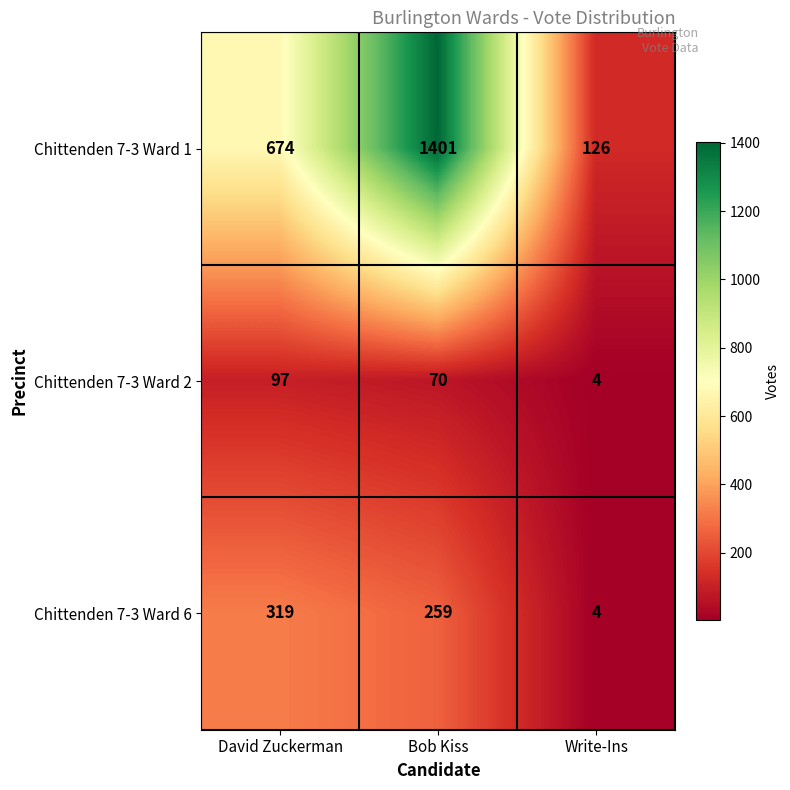

What is the minimum value for Chittenden 7-3 Ward 6?

4